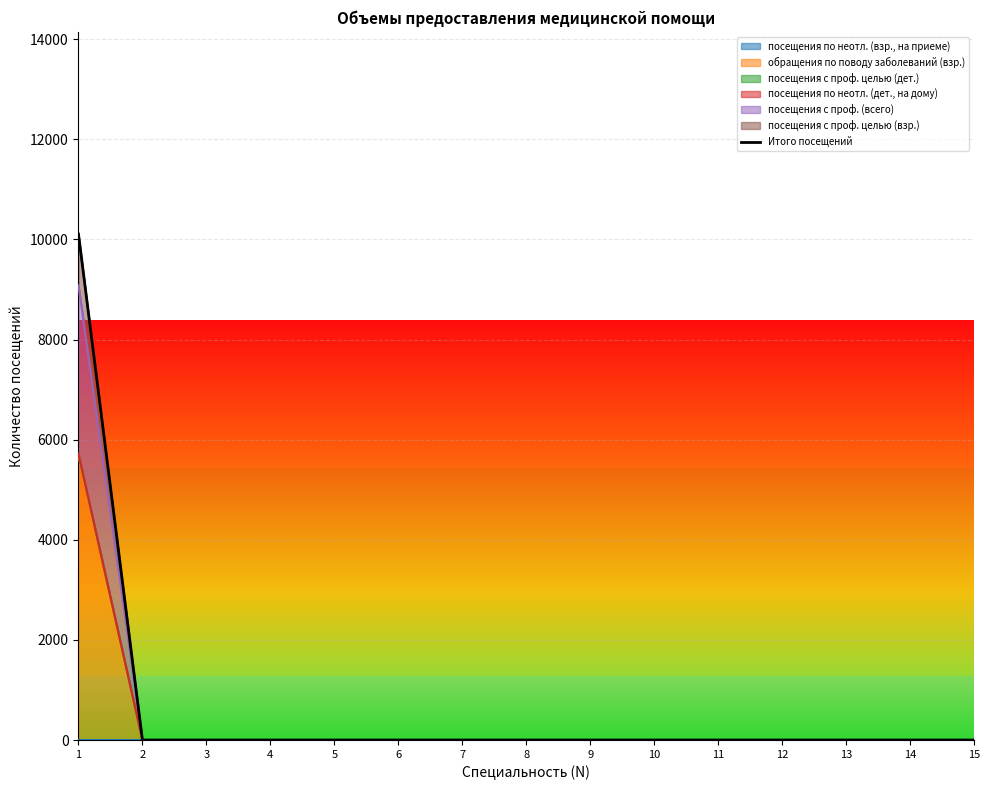

What is the greatest value displayed?

10109